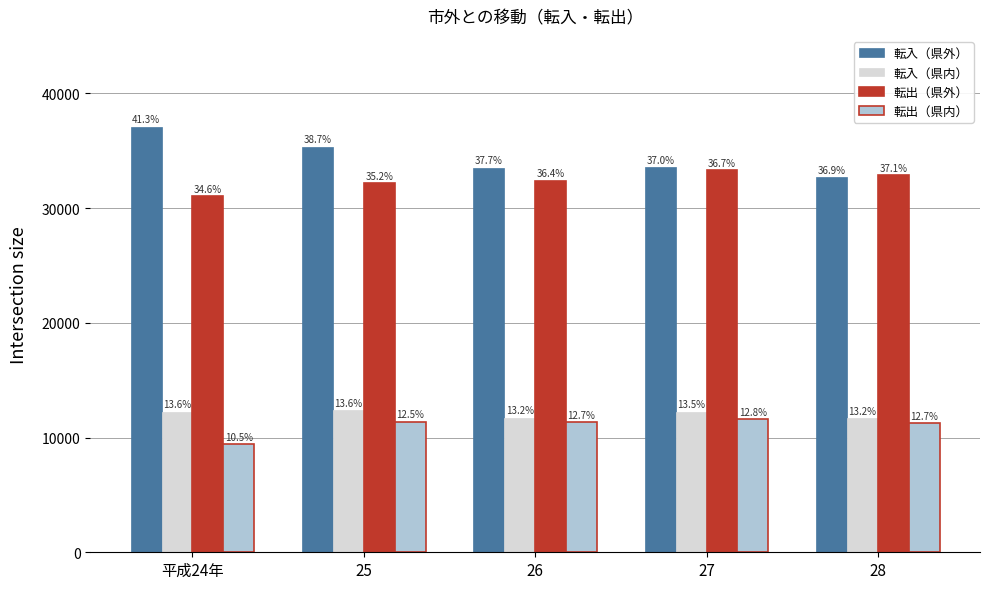

What is the smallest value displayed?

9422